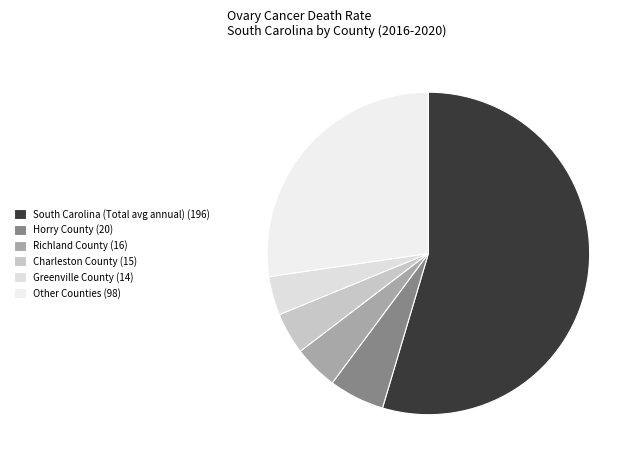

Which slice represents more than half of the pie?

South Carolina (Total avg annual) (196)